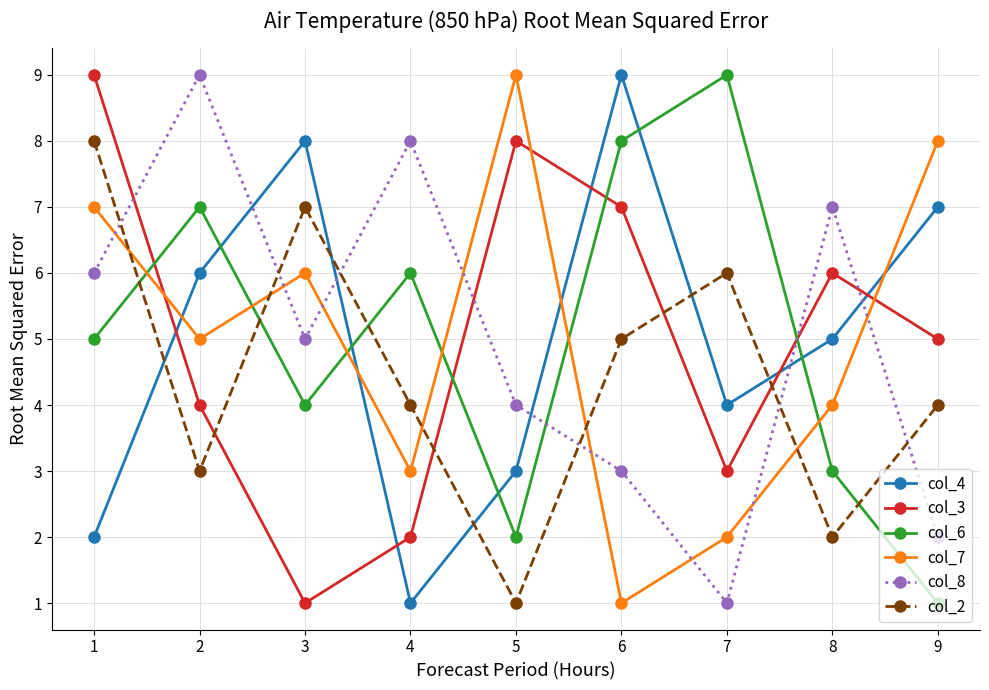

Does the chart have visible grid lines?

Yes